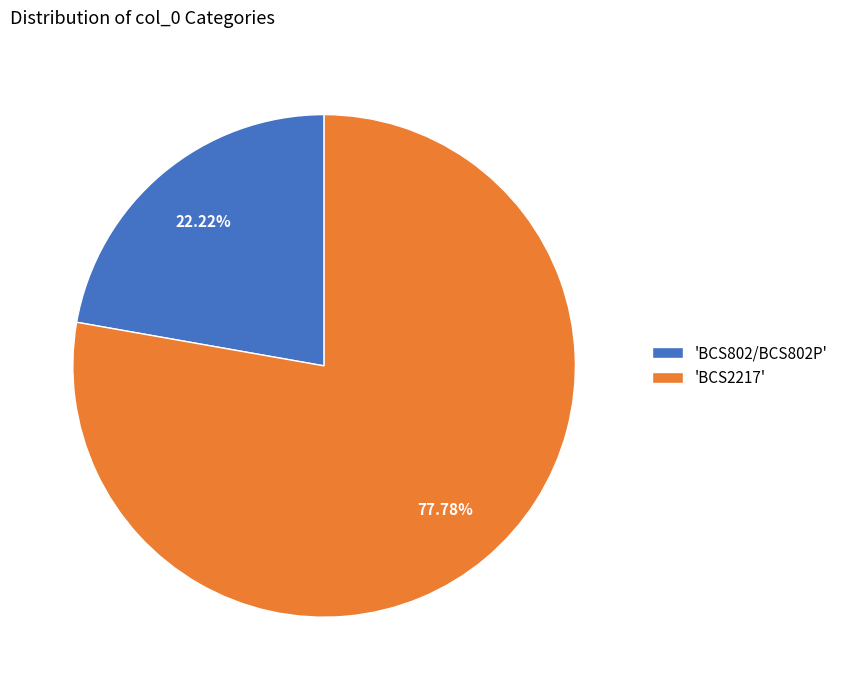

To the nearest percent, what is the average slice percentage?

50%